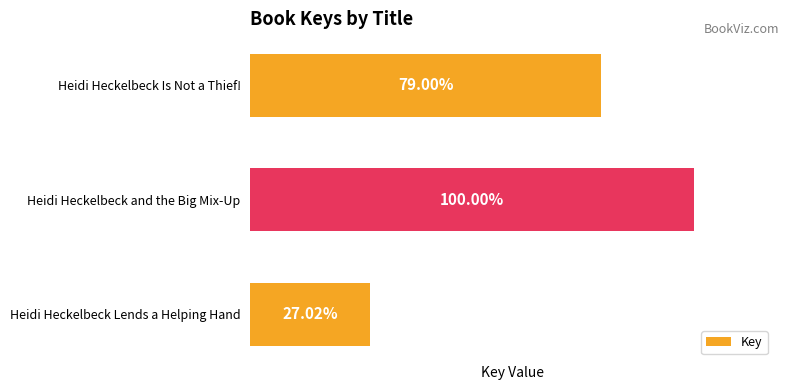

Does the chart contain any negative values?

No